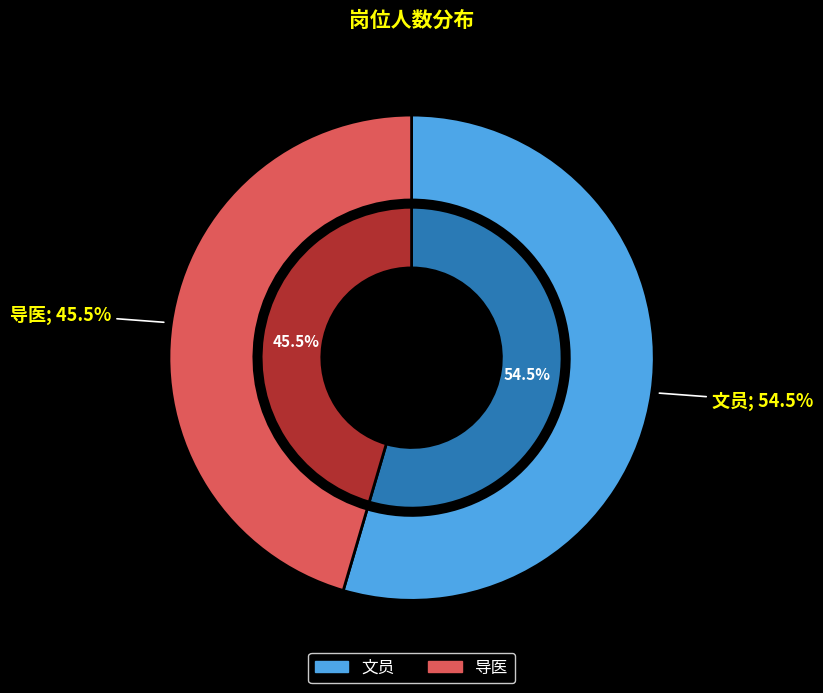

The 导医 slice represents 59% of the pie. True or false?

False